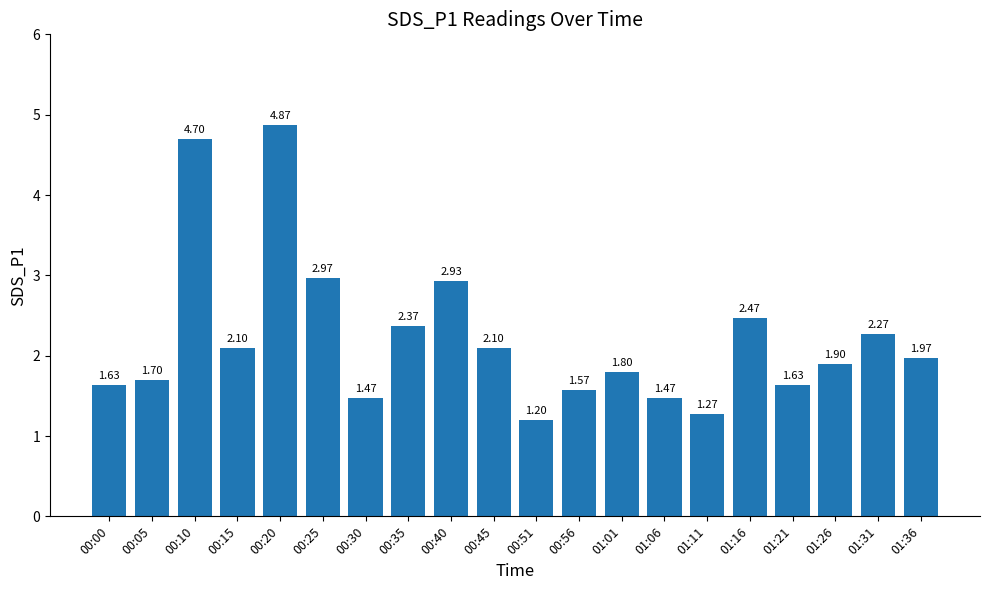

What is the difference between the second highest and minimum values?

3.5